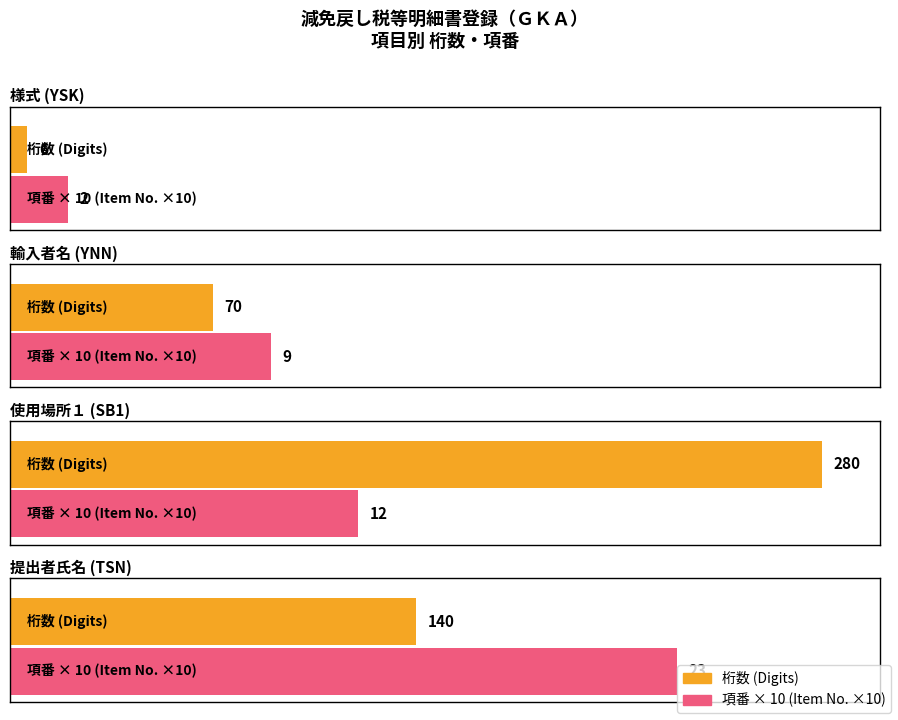

How many bars are there in each group?

2